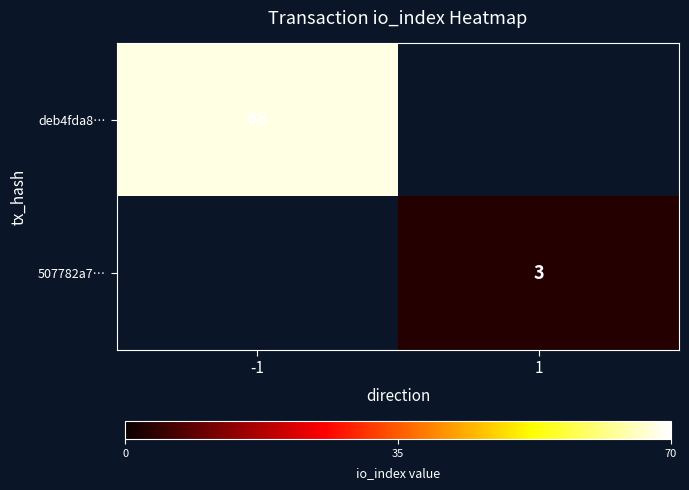

At which category does the chart reach its peak across all series?

-1